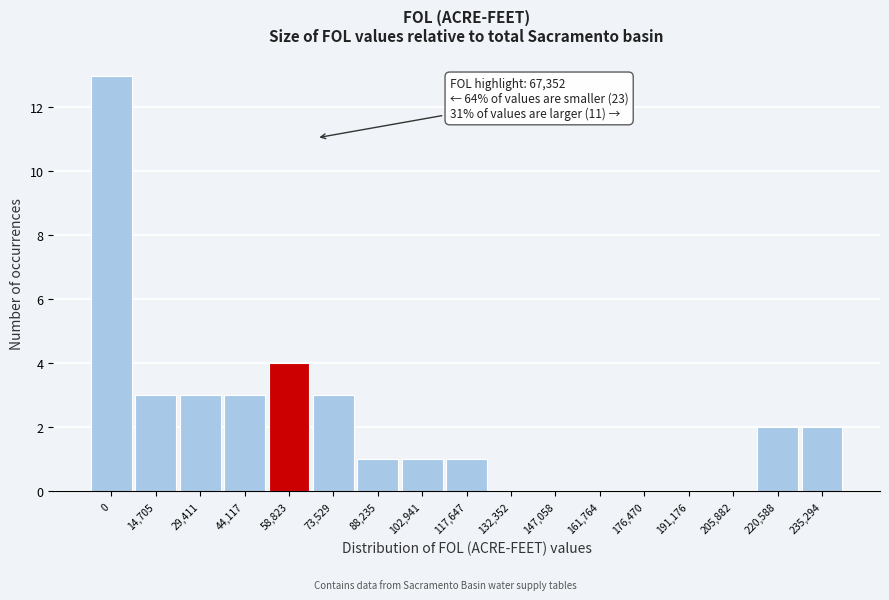

Reading right to left, extract all data points from this chart.

235,294=2	220,588=2	205,882=0	191,176=0	176,470=0	161,764=0	147,058=0	132,352=0	117,647=1	102,941=1	88,235=1	73,529=3	58,823=4	44,117=3	29,411=3	14,705=3	0=13